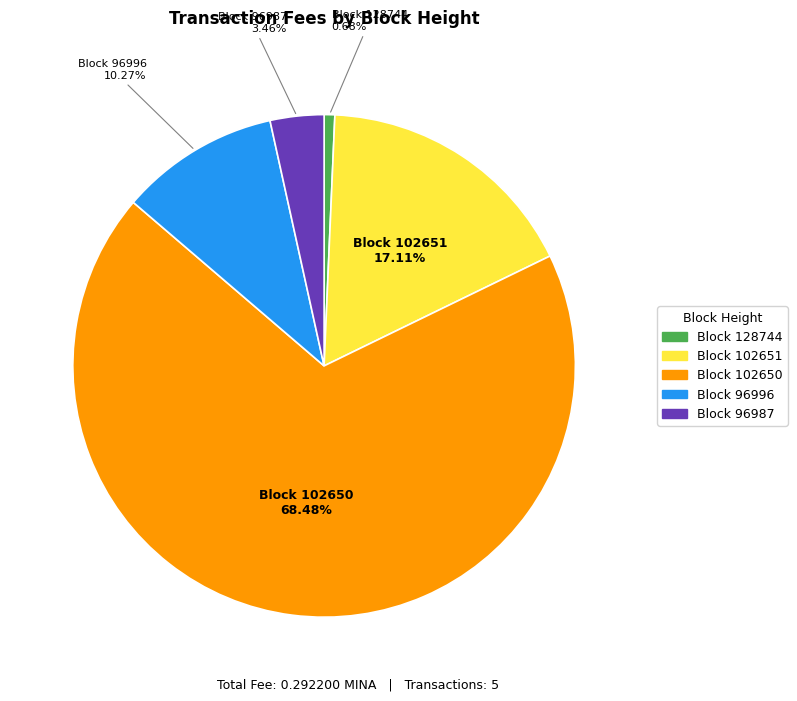

Is there any slice that represents more than half of the pie?

Yes